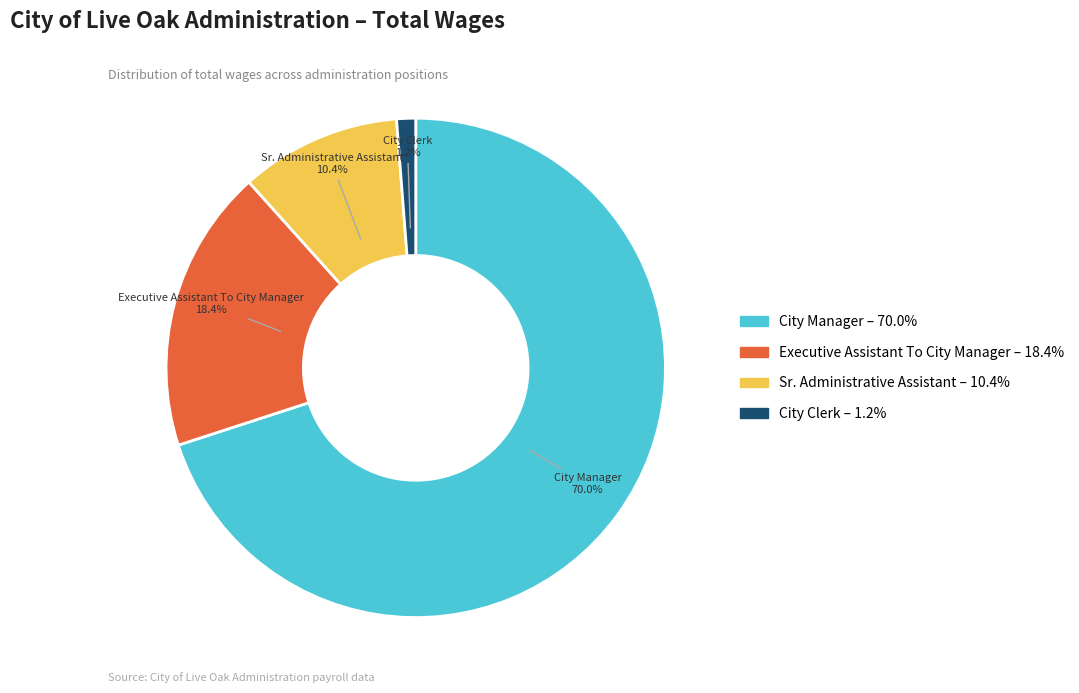

How many slices are in this pie chart?

4